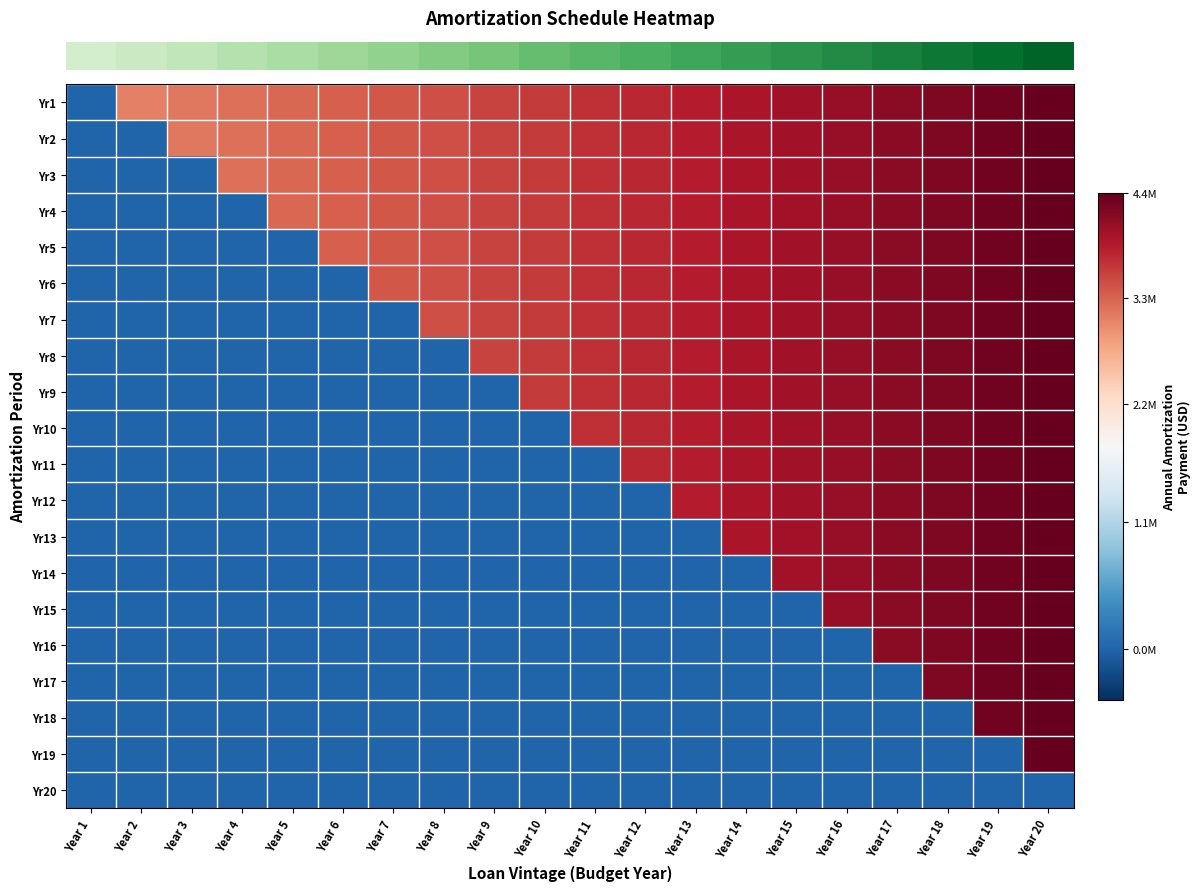

Between Year 14 and Year 5, which is larger?

Year 14